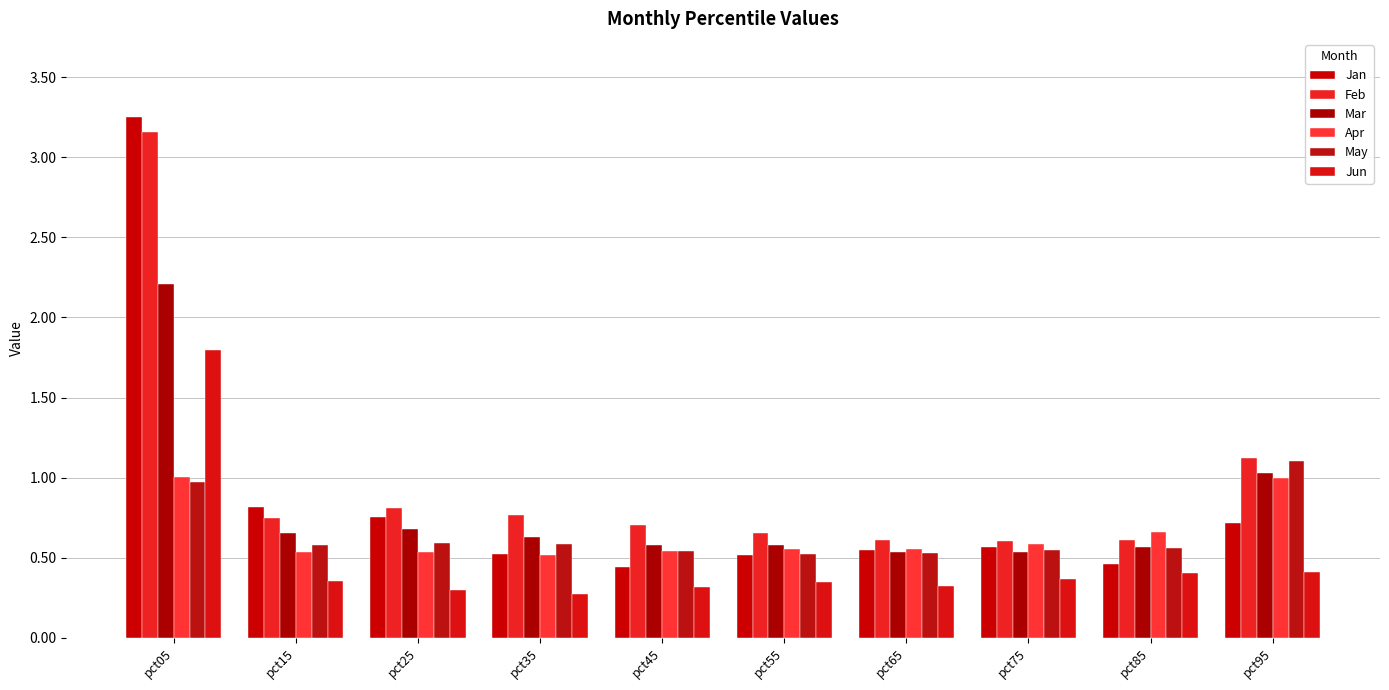

The Mar series shows 0.2 at pct35. True or false?

False